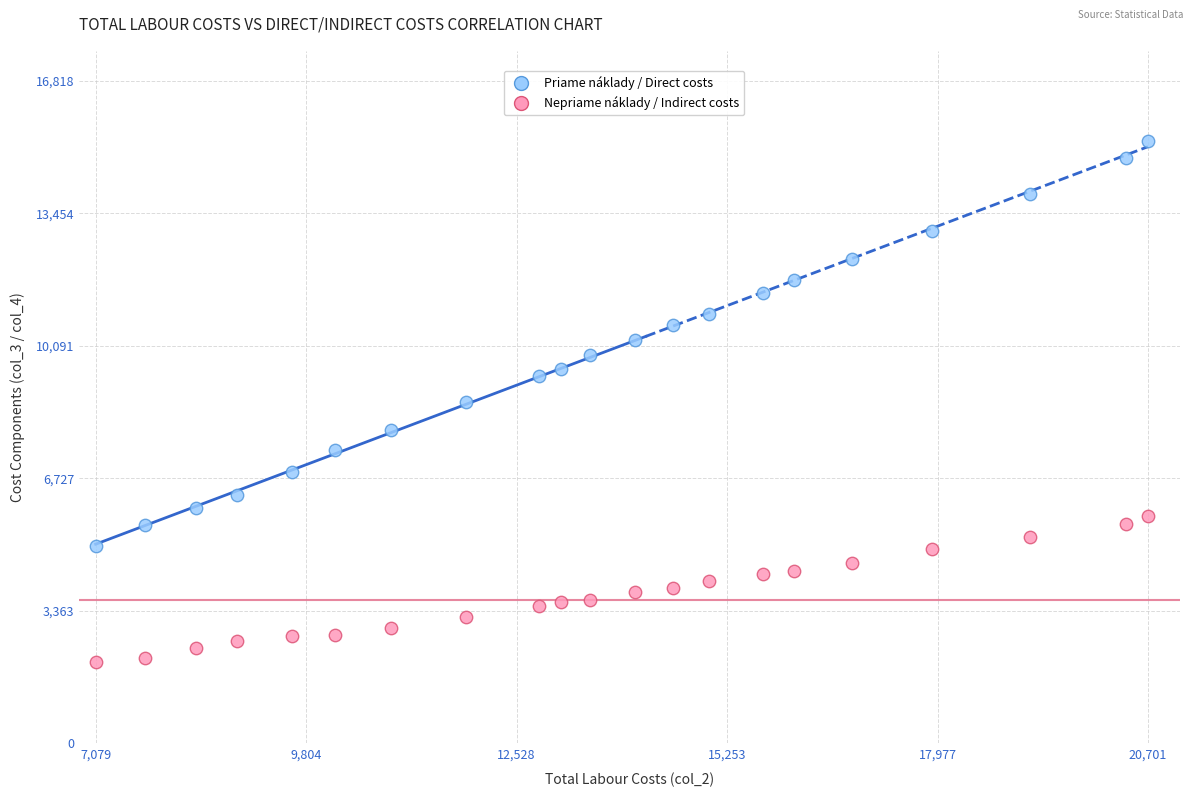

Which series contains the lowest Y value?

Nepriame náklady / Indirect costs